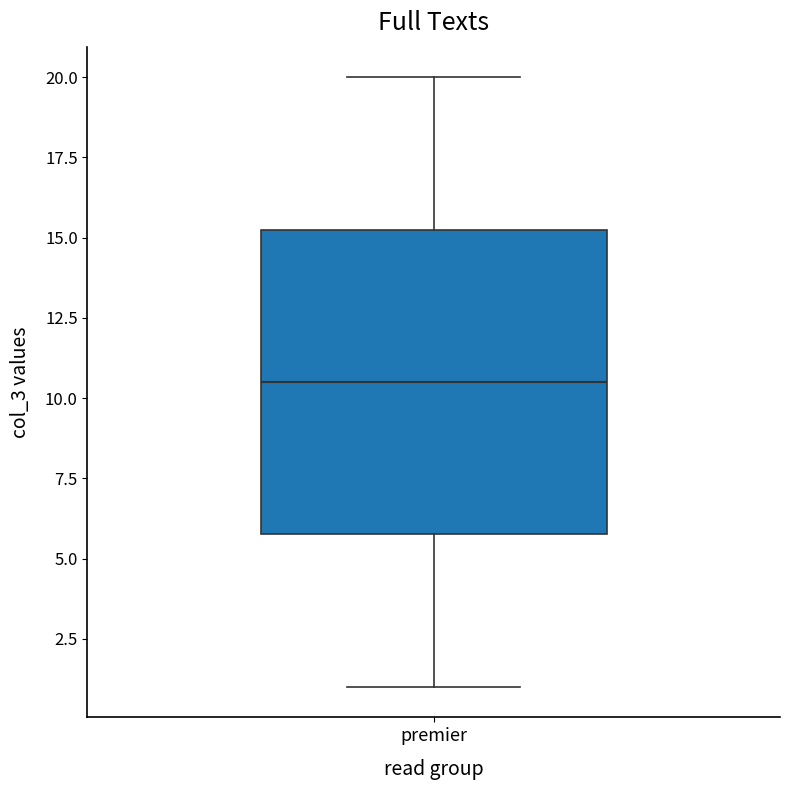

Where does the median line of the box for premier sit on the y-axis? The values are not printed on the chart, so give them approximately, as read against the axis.

10.5